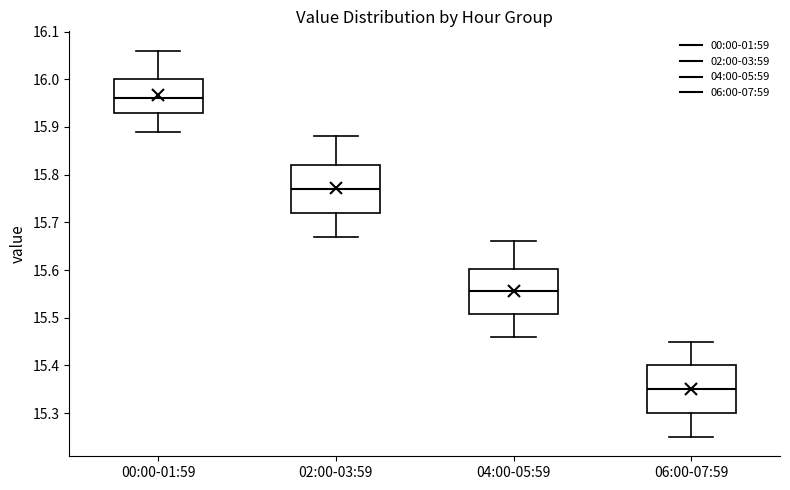

Where does the upper whisker of the box for 06:00-07:59 end on the y-axis? The values are not printed on the chart, so give them approximately, as read against the axis.

15.45